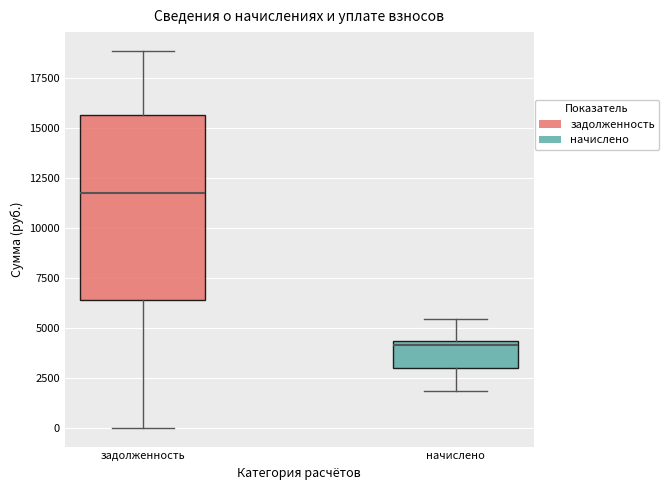

Which box has the highest median line?

задолженность